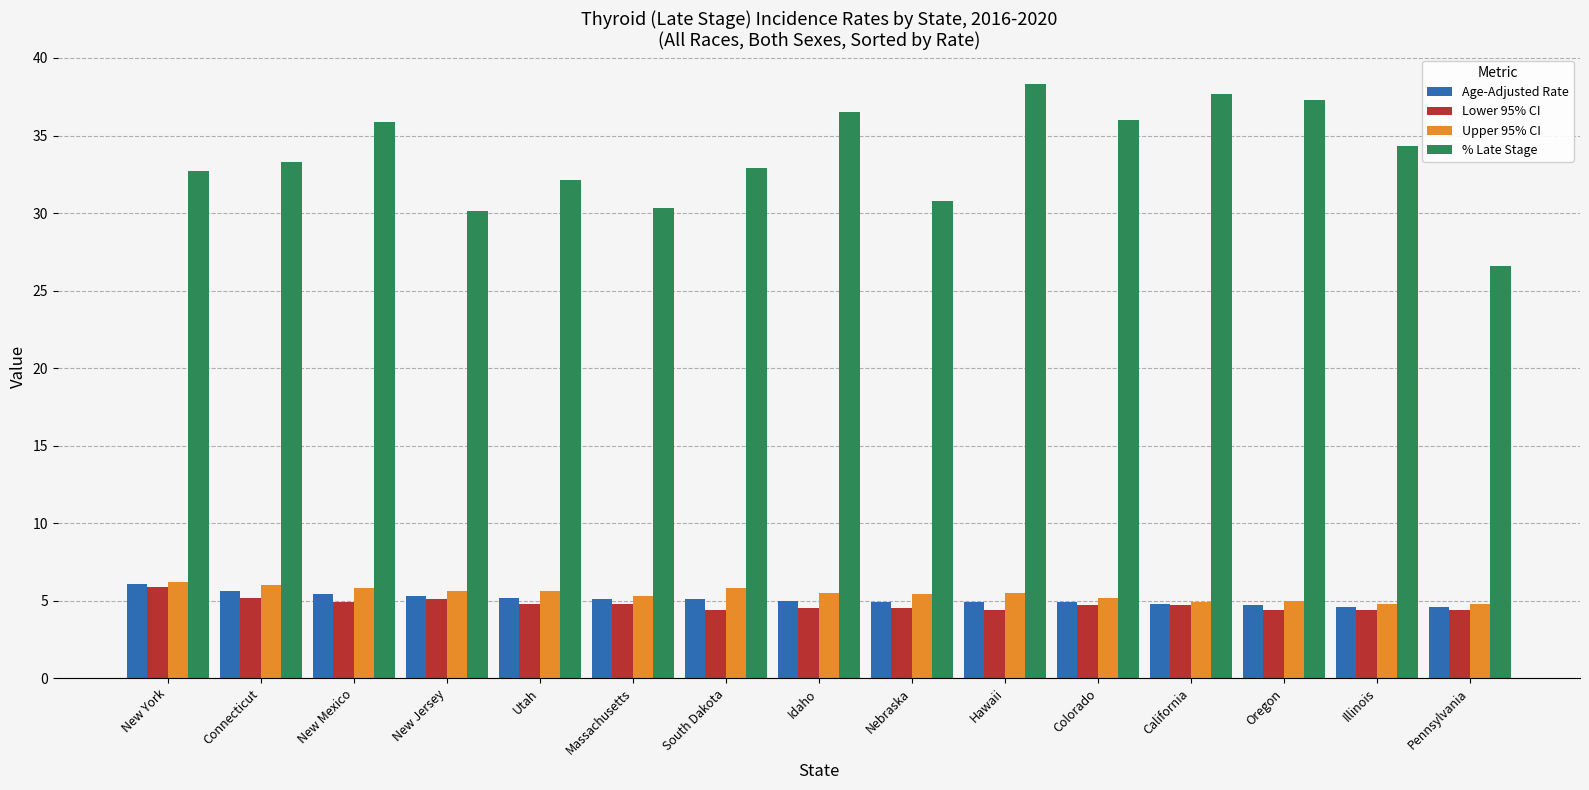

What is the greatest value displayed?

38.3